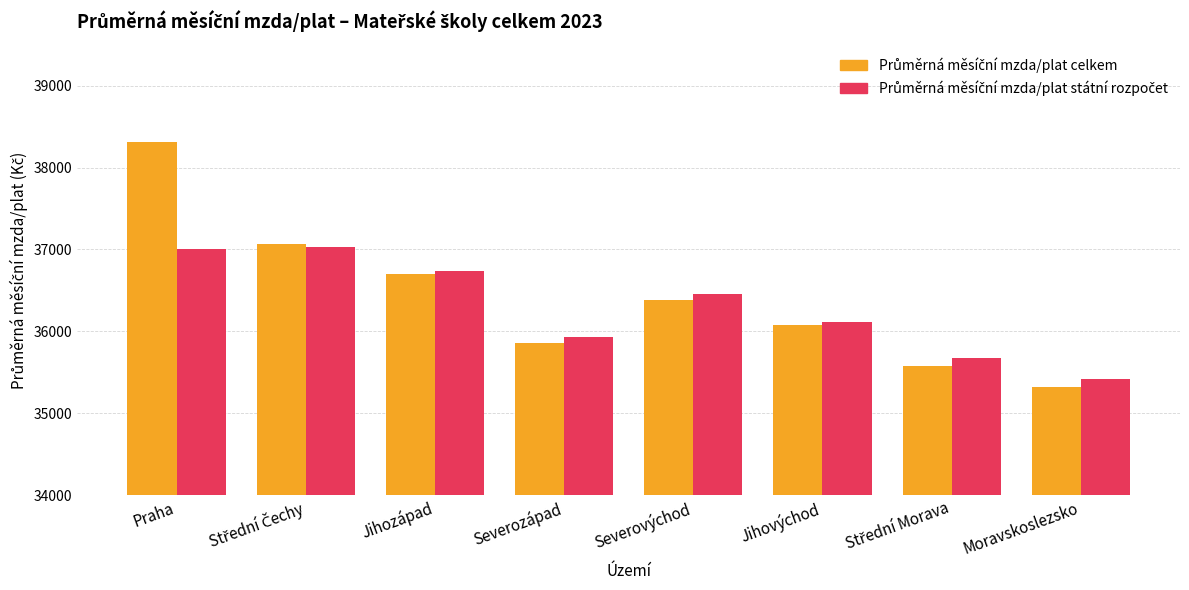

What is the total value across all series at Jihozápad?

73440.5